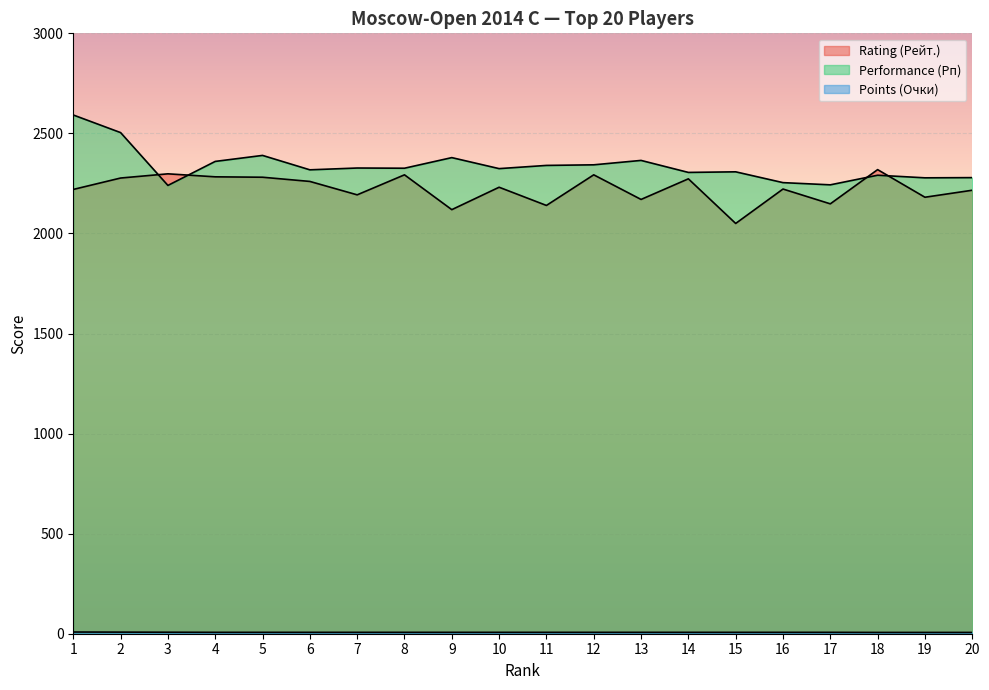

Which has a higher value, 6 or 4?

4